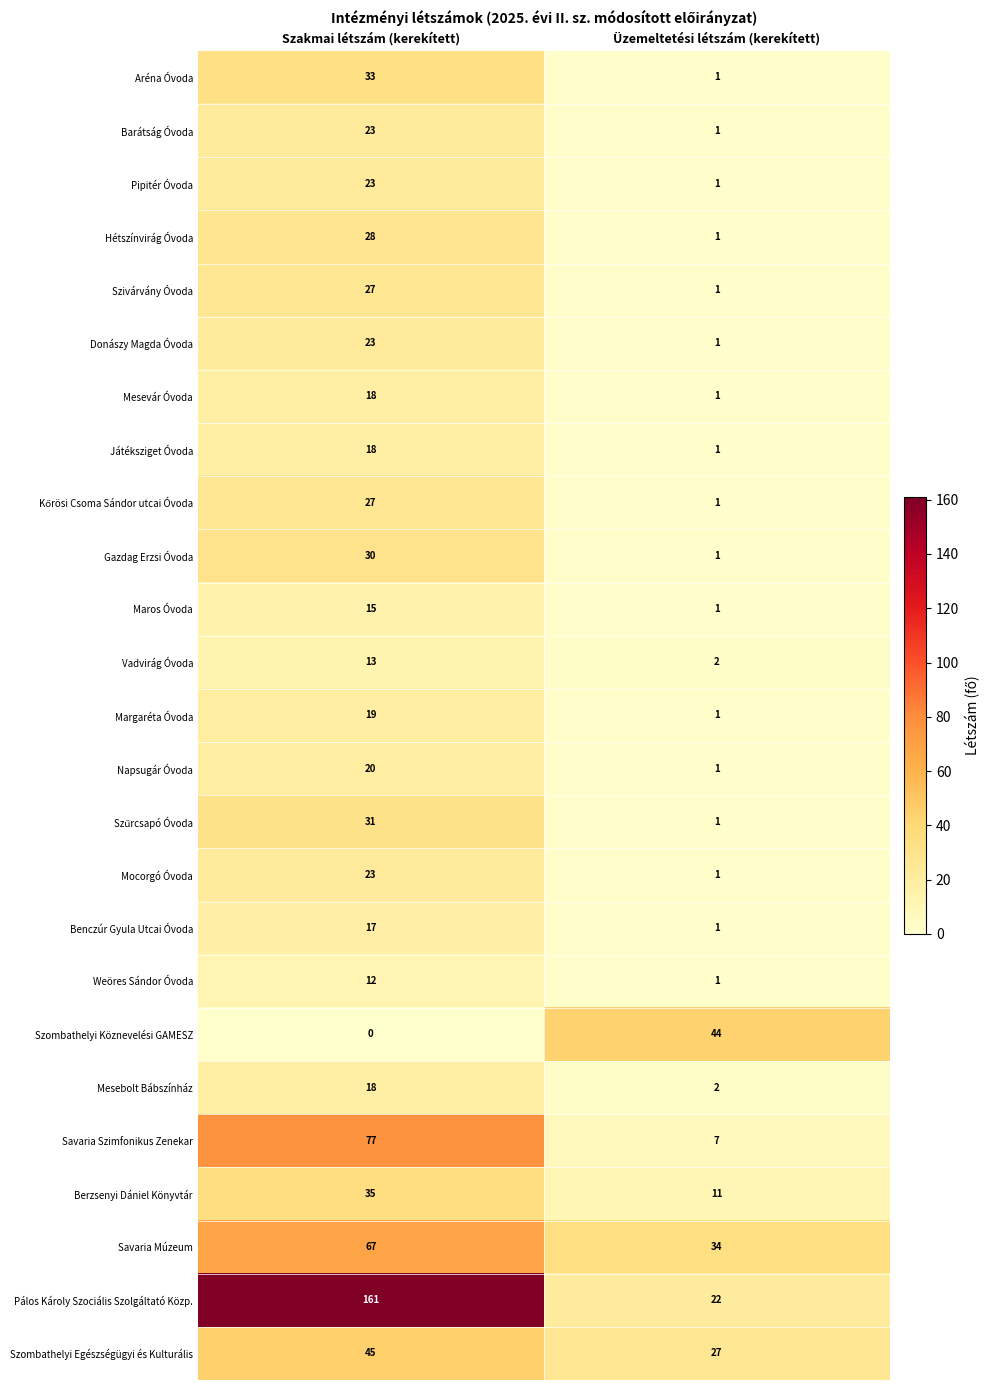

What is the total value across all series at Üzemeltetési létszám (kerekített)?

166